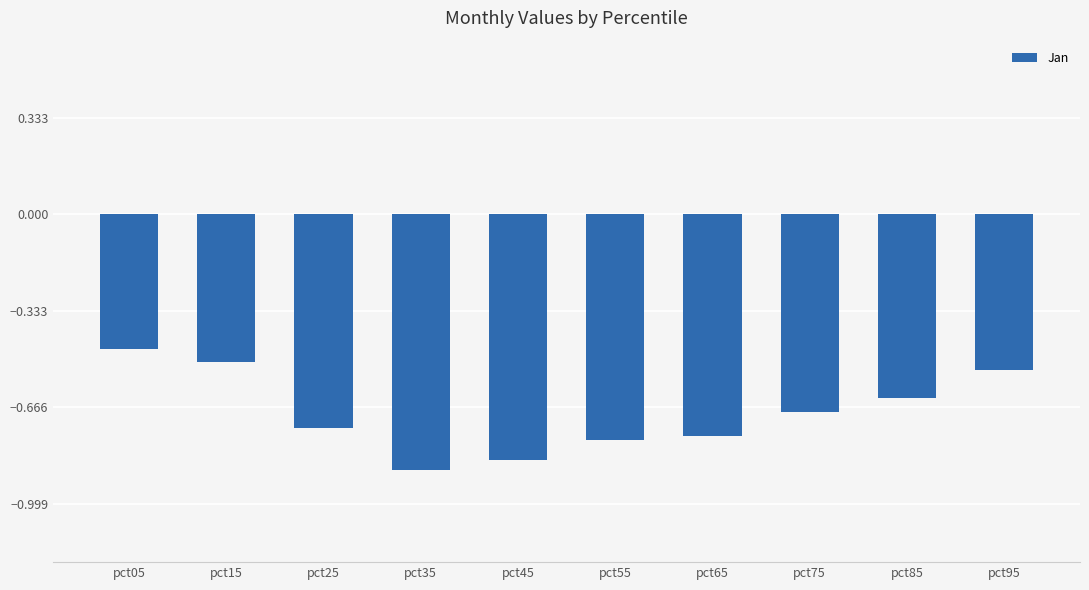

Where is the data nearest to the value 0?

pct05